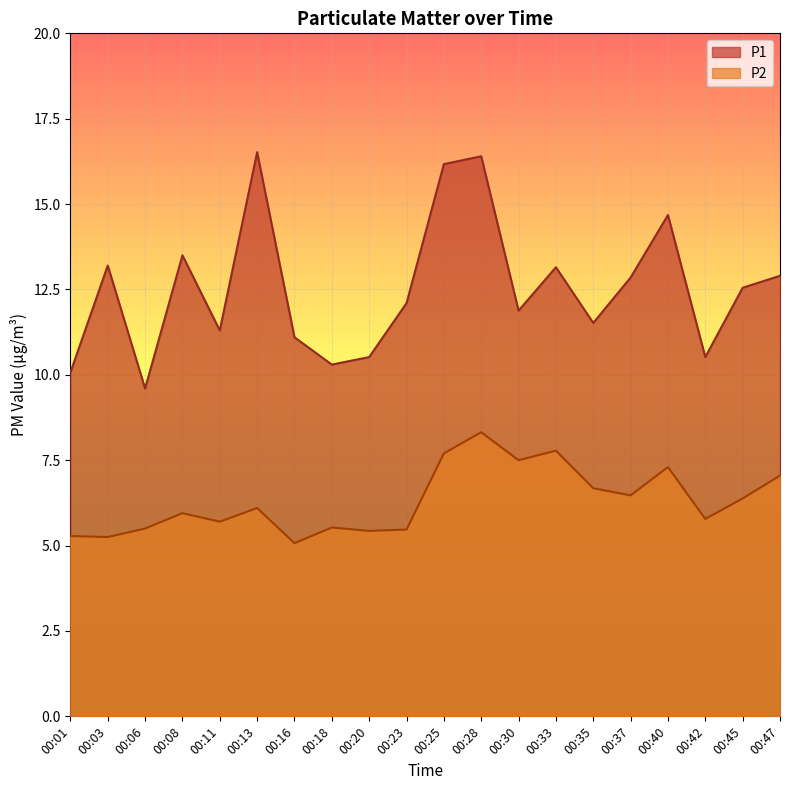

True or false: P1 has a value of 4.5 at 00:16.

False